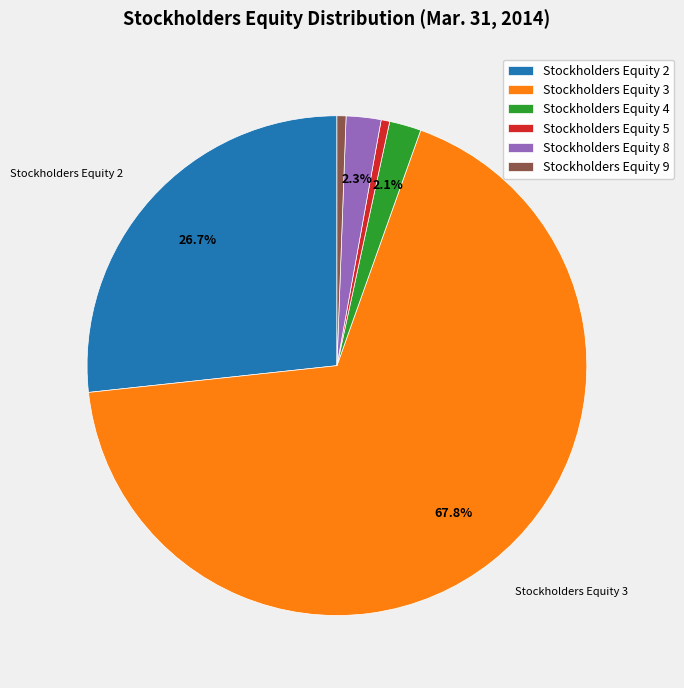

Count the number of slices in the pie.

6